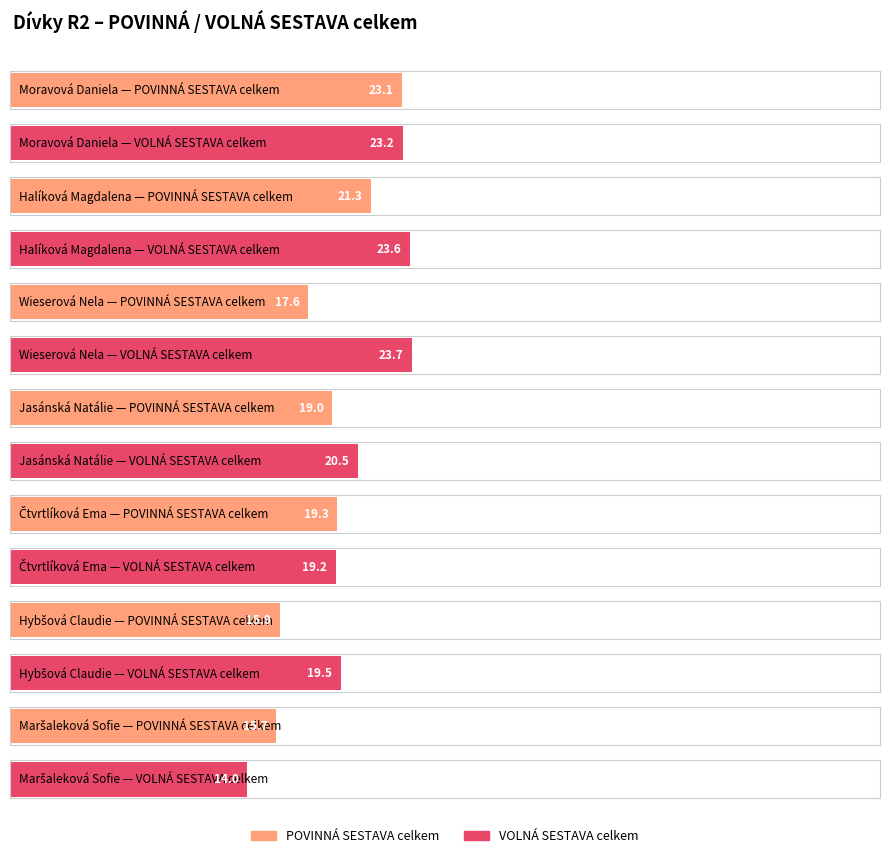

True or false: VOLNÁ SESTAVA celkem has a value of 23.2 at Moravová Daniela.

True